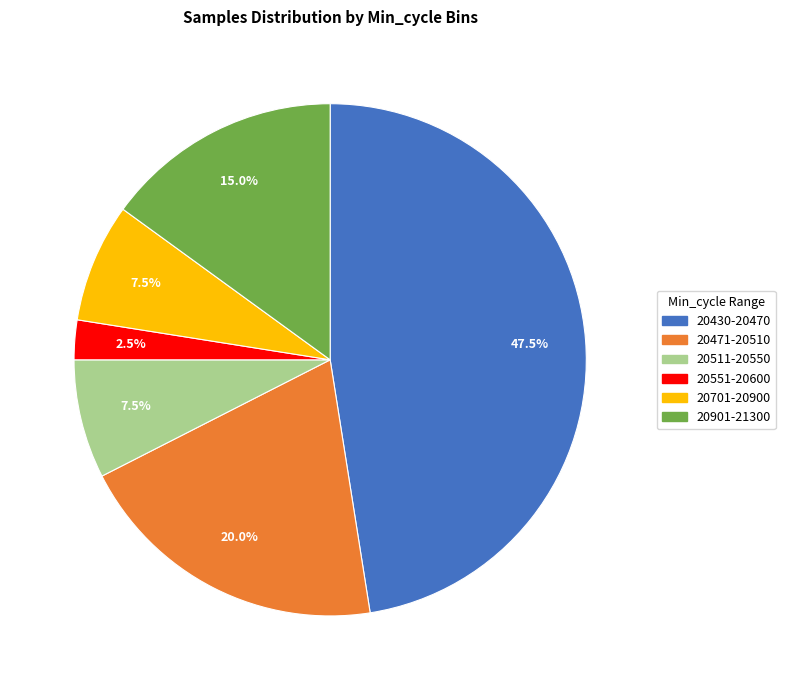

Is there a majority slice in this chart?

No